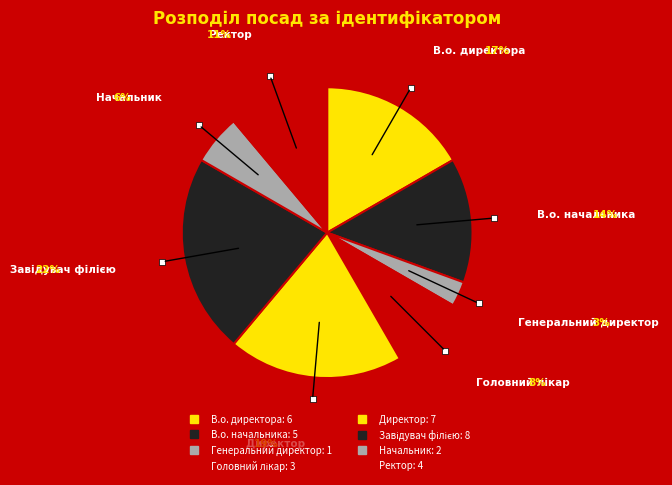

Does Генеральний директор represent more than half of the total?

No